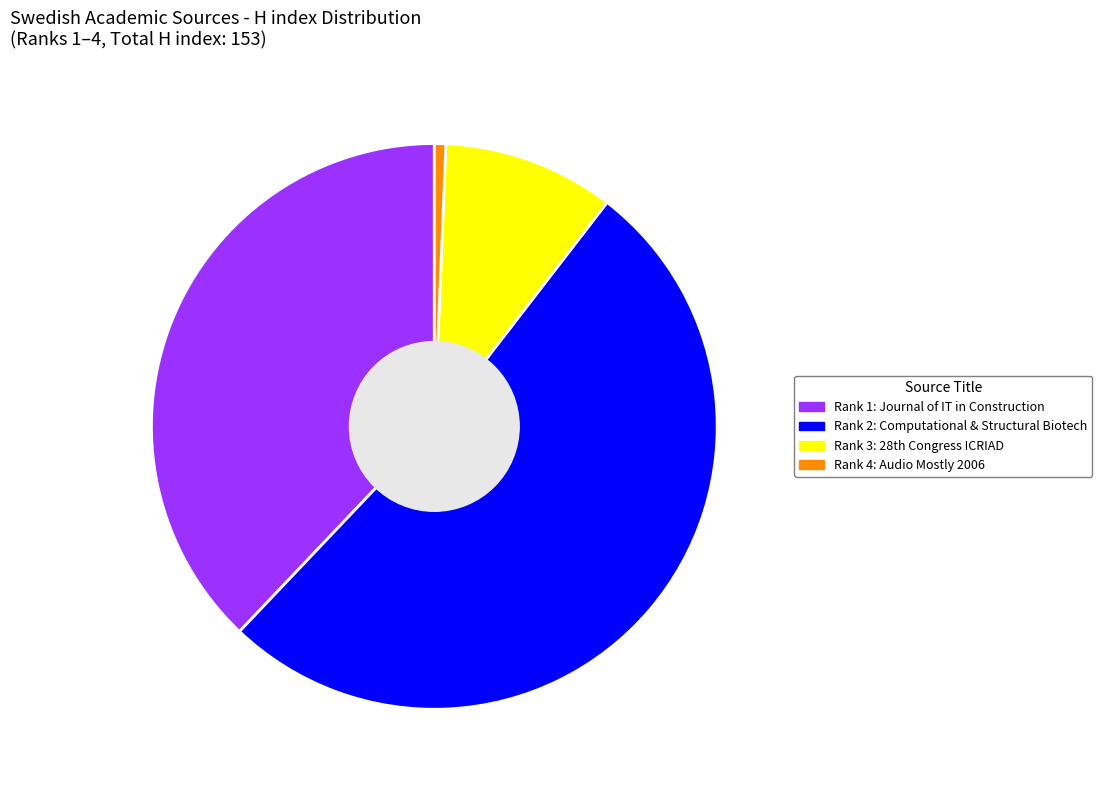

How many slices are in this pie chart?

4